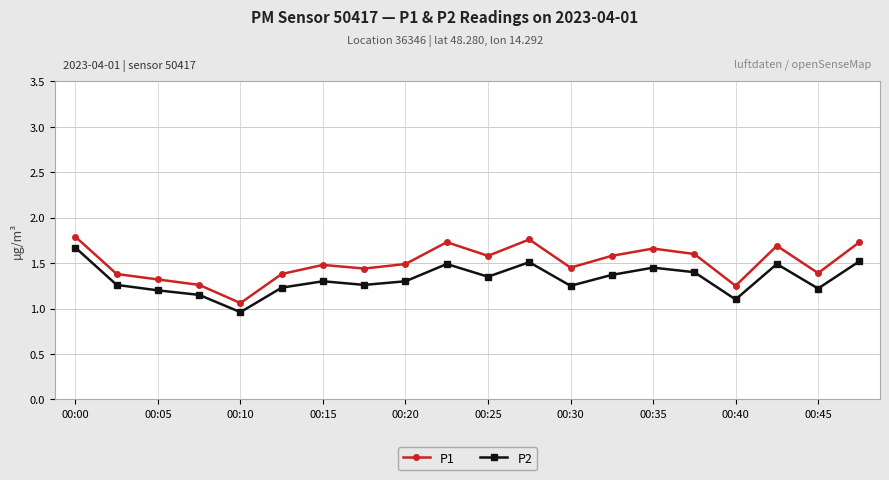

List the series in order of their overall mean, highest first.

P1, P2